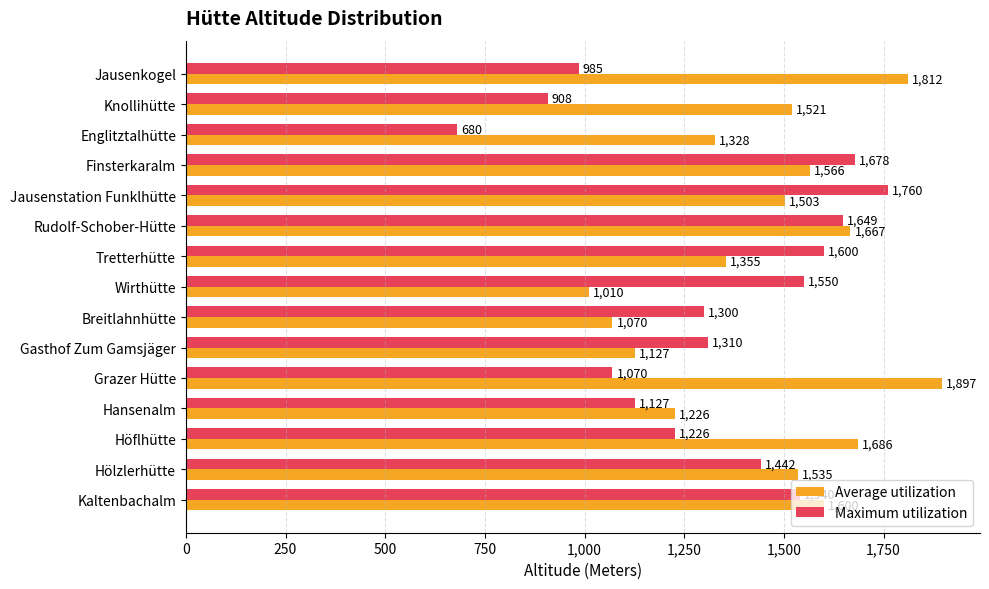

At which category is the sum across all series the highest?

Rudolf-Schober-Hütte